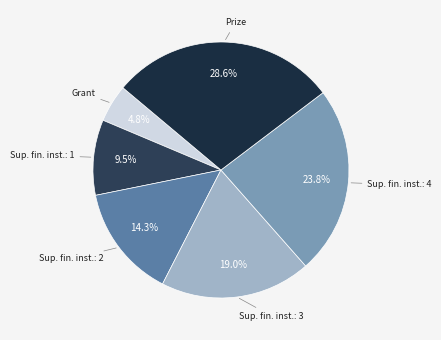

Count the number of slices in the pie.

6